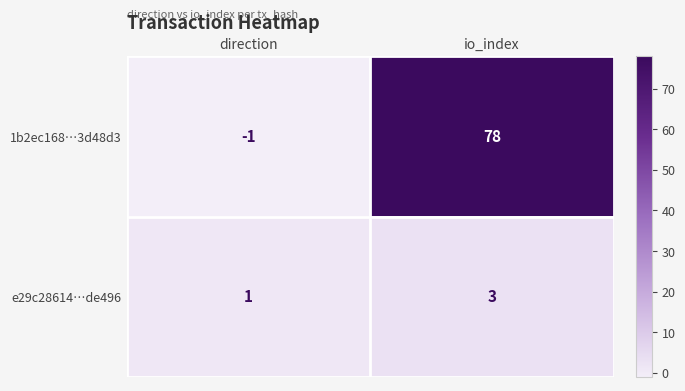

Which label corresponds to the largest value in the chart?

io_index